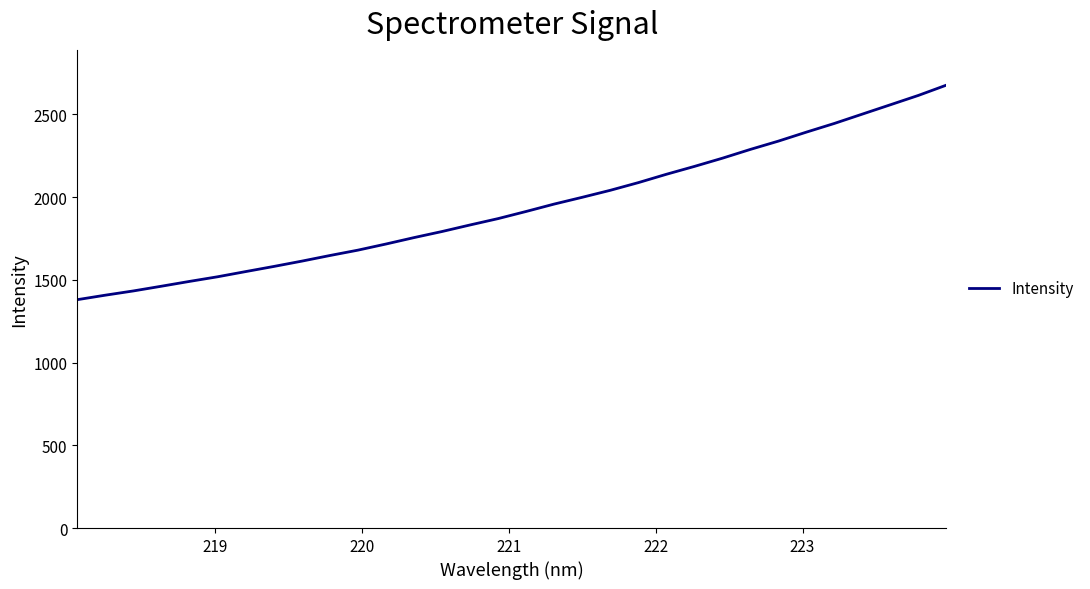

What is the maximum value shown in the chart?

2676.1